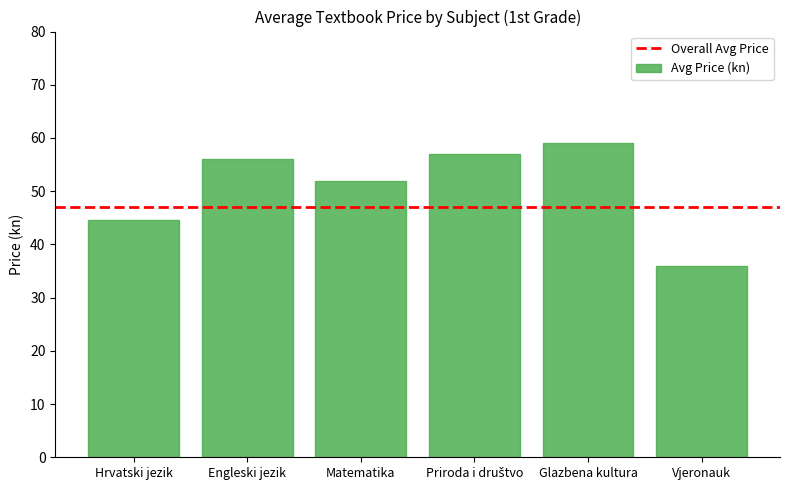

What is the difference between the maximum and second lowest values?

14.5